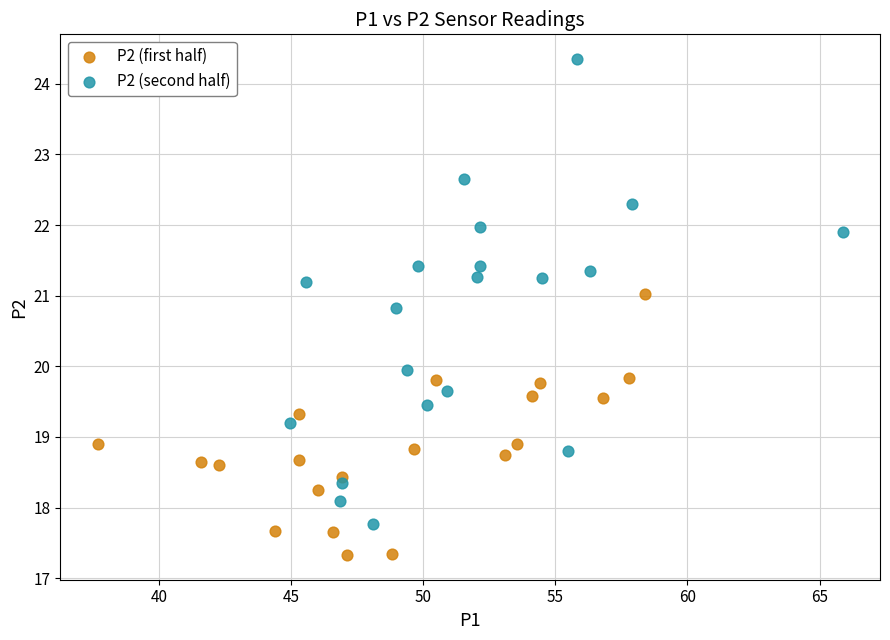

Which series has the largest Y range (max minus min)?

P2 (second half)